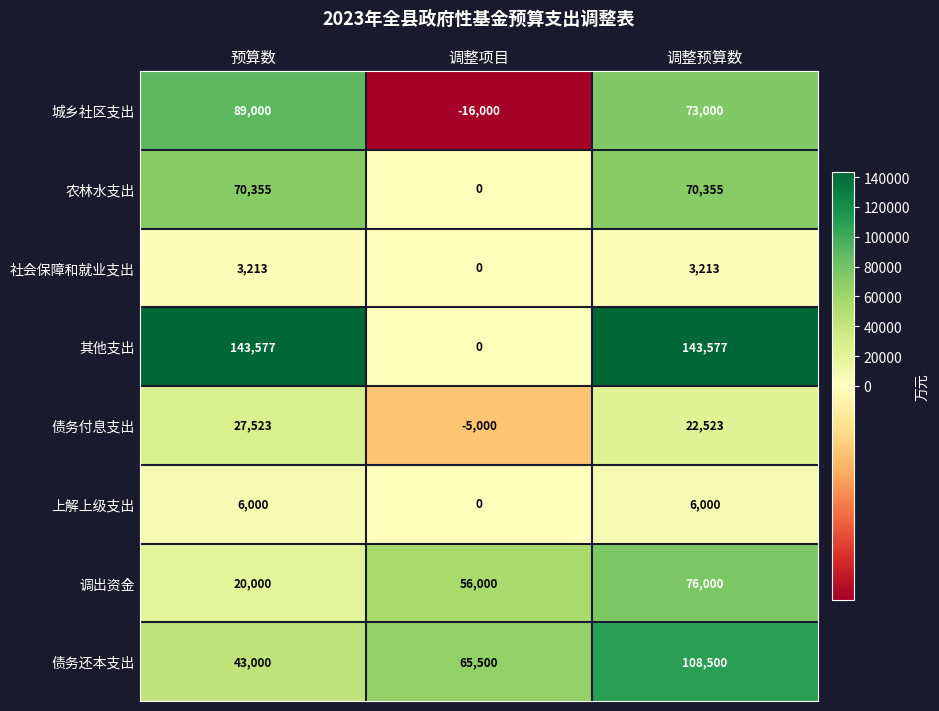

The value of 上解上级支出 at 预算数 is 3460. True or false?

False